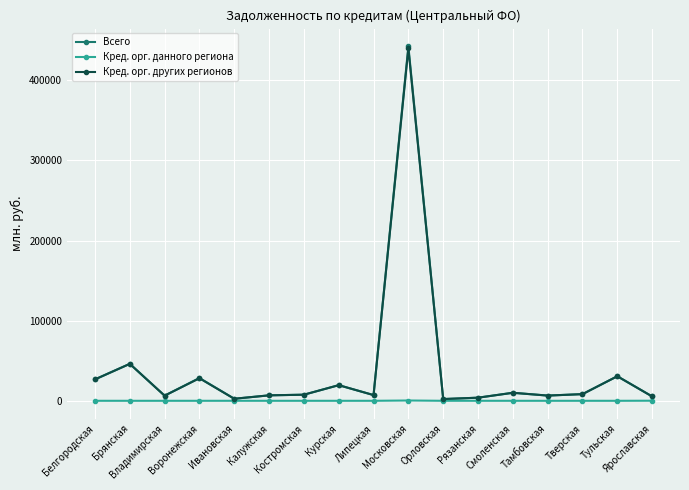

True or false: Кред. орг. других регионов has more than 0 interior local peaks.

True